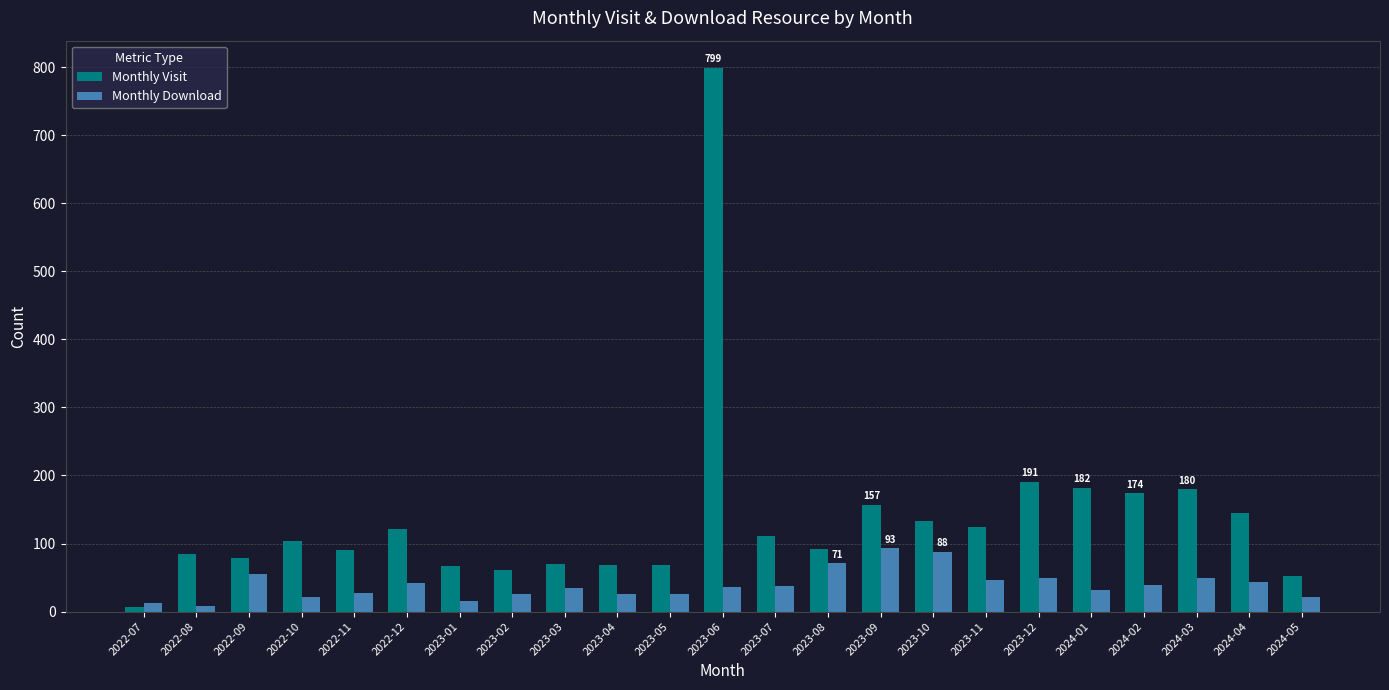

Is the value of Monthly Download at 2024-05 greater than the value of Monthly Visit at 2023-01?

No